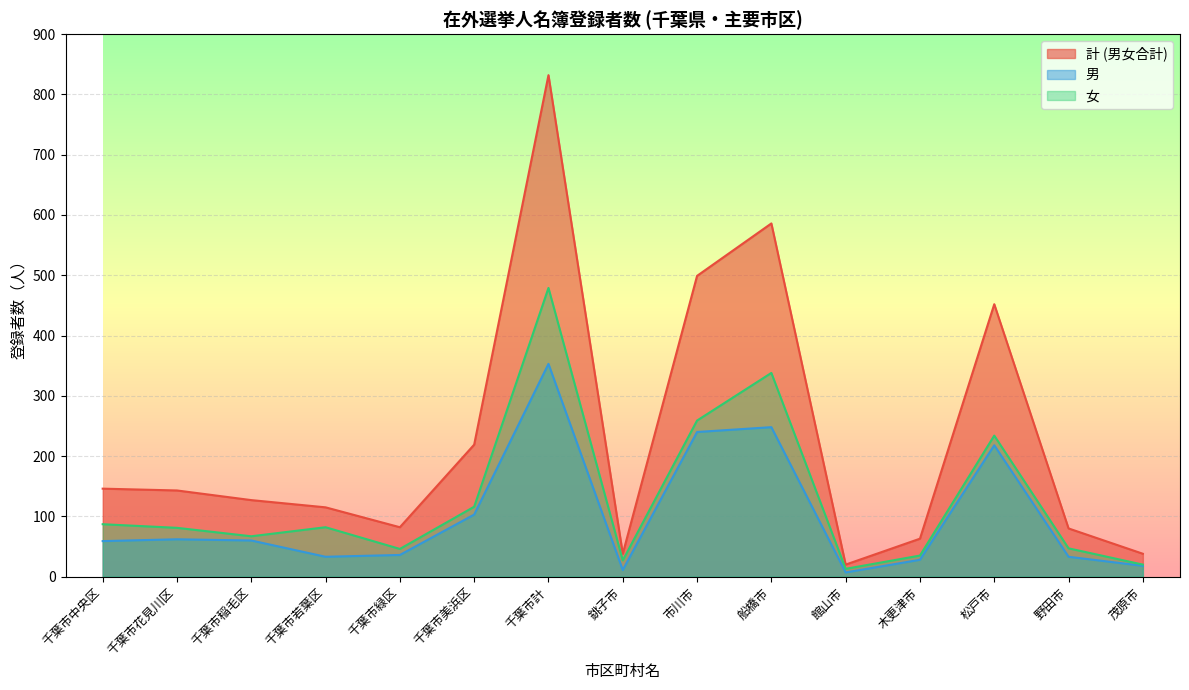

Does the chart display data point markers on the line(s)?

No